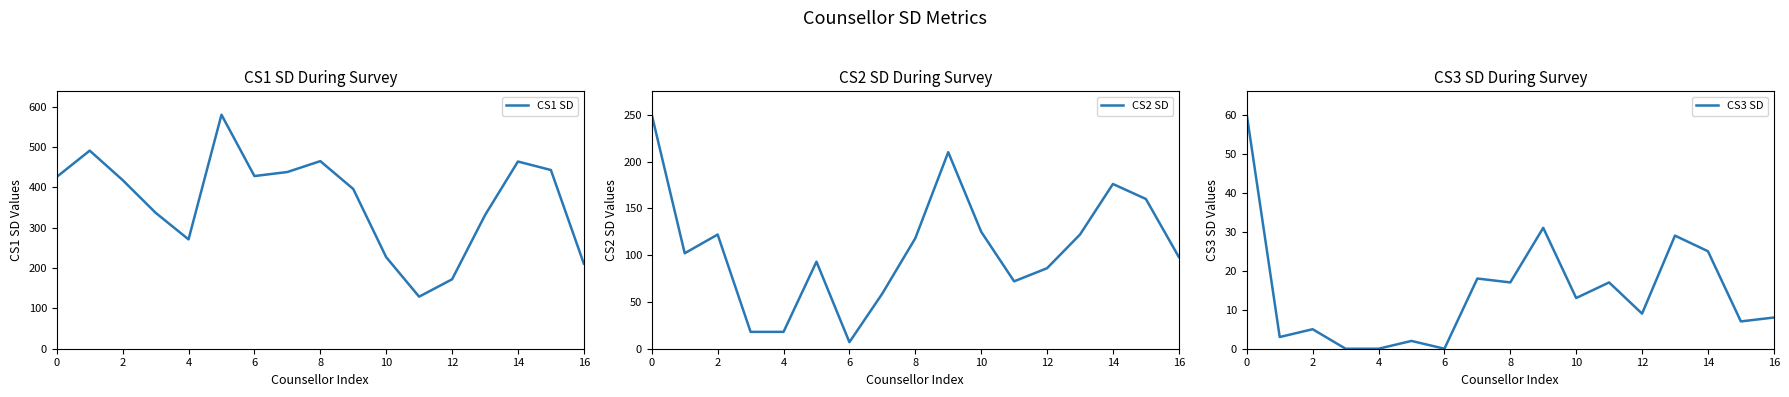

The CS2 SD series shows 122 at 13. True or false?

True